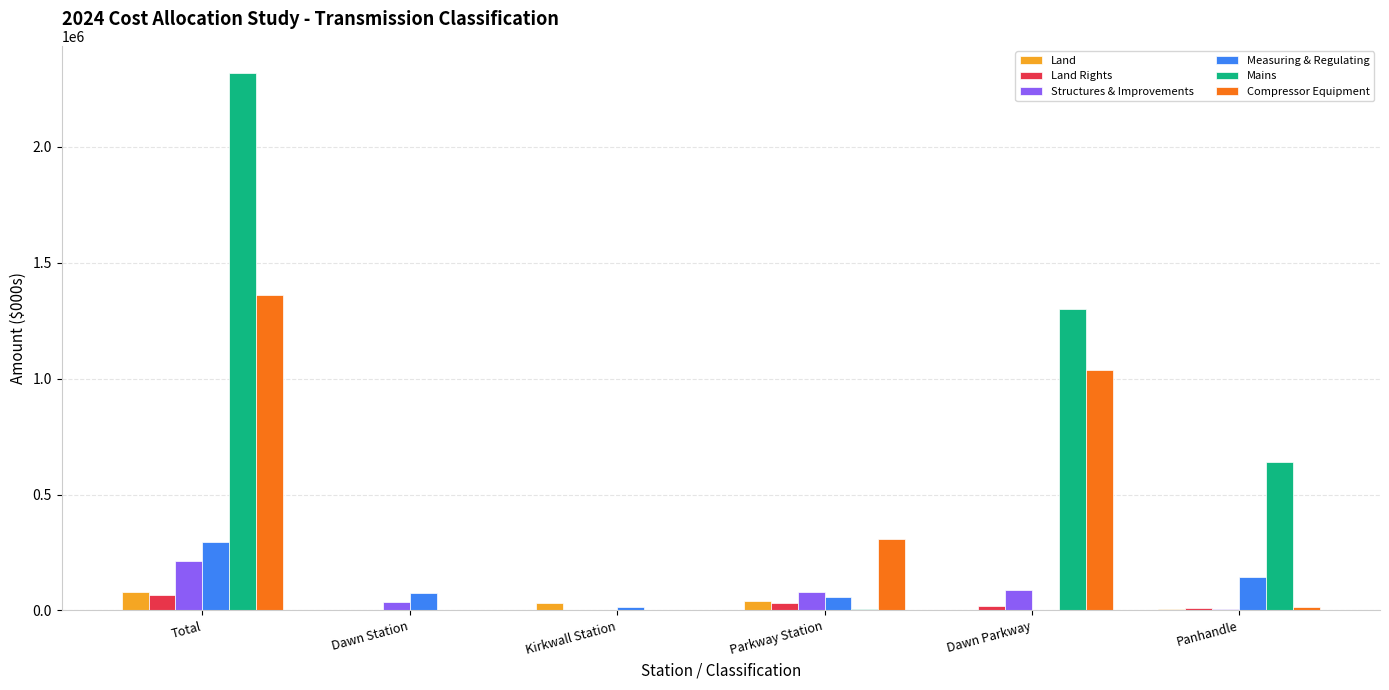

The value of Measuring & Regulating at Total is 293466.9. True or false?

True